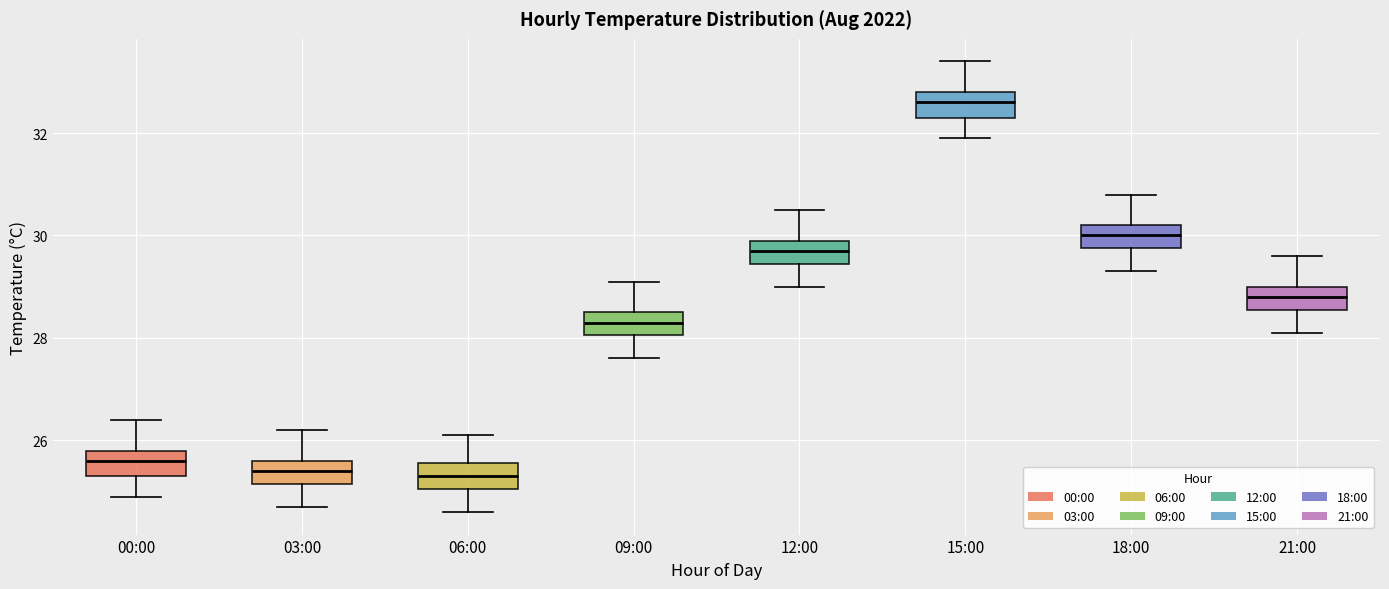

Reading left to right, read every box against the y-axis: the position of its median line, the range the box covers, and the ends of its whiskers. The values are not printed on the chart, so give them approximately, as read against the axis.

00:00: median 25.6, box 25.4 to 25.8, whiskers 25.0 to 26.4
03:00: median 25.4, box 25.2 to 25.6, whiskers 24.8 to 26.2
06:00: median 25.4, box 25.0 to 25.6, whiskers 24.6 to 26.2
09:00: median 28.4, box 28.0 to 28.6, whiskers 27.6 to 29.2
12:00: median 29.8, box 29.4 to 30.0, whiskers 29.0 to 30.6
15:00: median 32.6, box 32.4 to 32.8, whiskers 32.0 to 33.4
18:00: median 30.0, box 29.8 to 30.2, whiskers 29.4 to 30.8
21:00: median 28.8, box 28.6 to 29.0, whiskers 28.2 to 29.6